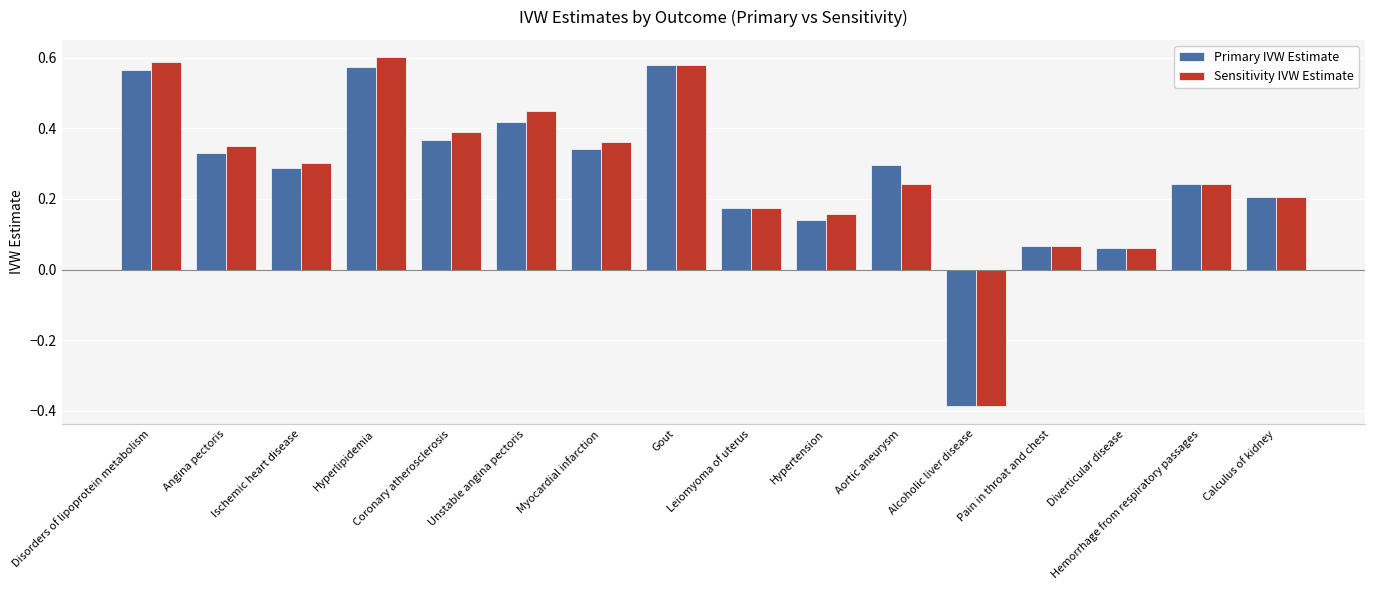

What is the difference between the second highest and second lowest values in the Sensitivity IVW Estimate series?

0.5